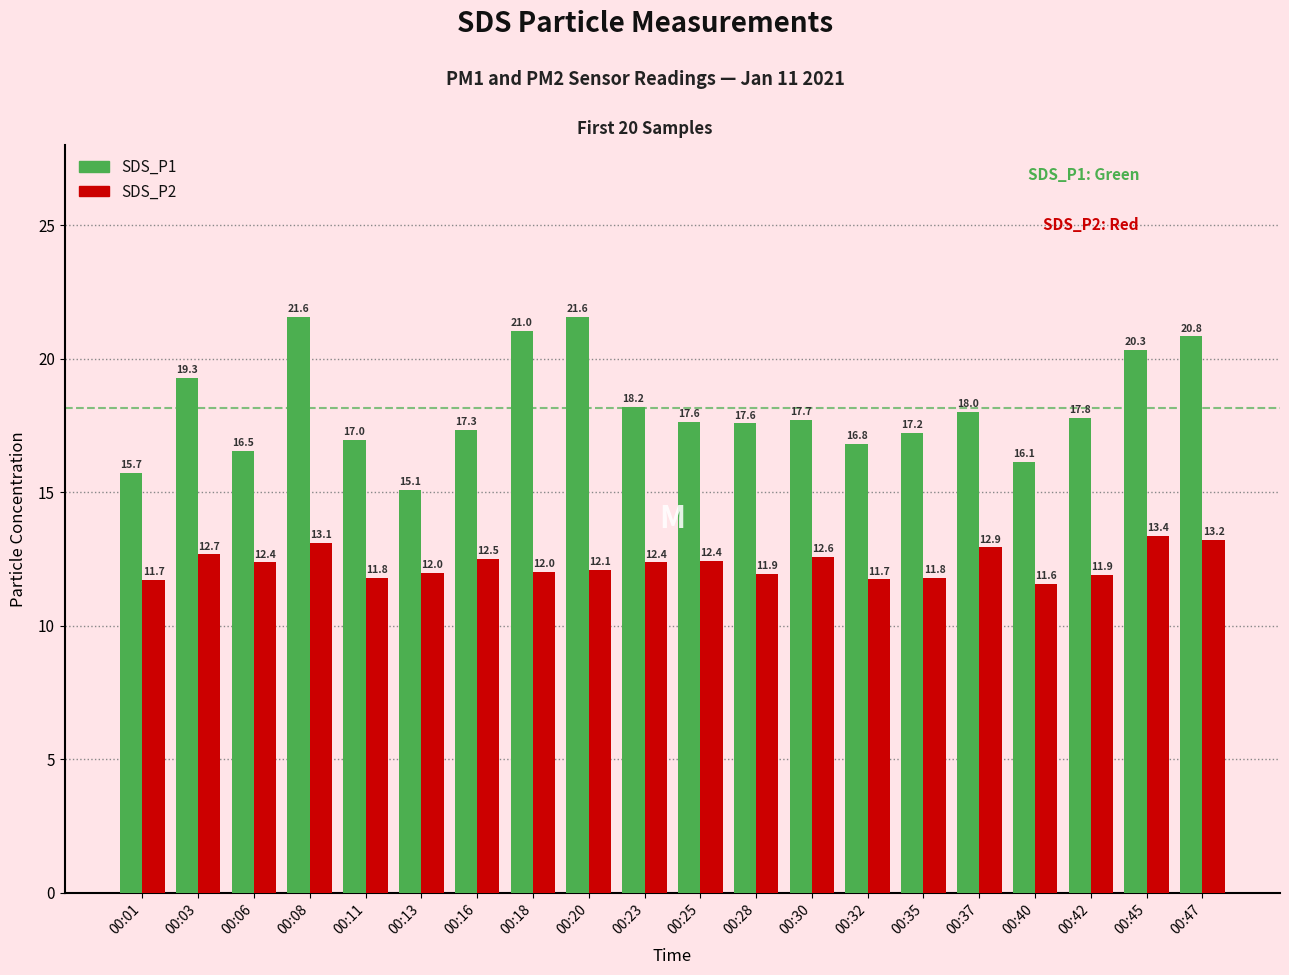

Reading left to right, what are all the values shown in this chart?

SDS_P1: 00:01=15.7	00:03=19.3	00:06=16.5	00:08=21.6	00:11=17.0	00:13=15.1	00:16=17.3	00:18=21.0	00:20=21.6	00:23=18.2	00:25=17.6	00:28=17.6	00:30=17.7	00:32=16.8	00:35=17.2	00:37=18.0	00:40=16.1	00:42=17.8	00:45=20.3	00:47=20.8
SDS_P2: 00:01=11.7	00:03=12.7	00:06=12.4	00:08=13.1	00:11=11.8	00:13=12.0	00:16=12.5	00:18=12.0	00:20=12.1	00:23=12.4	00:25=12.4	00:28=11.9	00:30=12.6	00:32=11.7	00:35=11.8	00:37=12.9	00:40=11.6	00:42=11.9	00:45=13.4	00:47=13.2